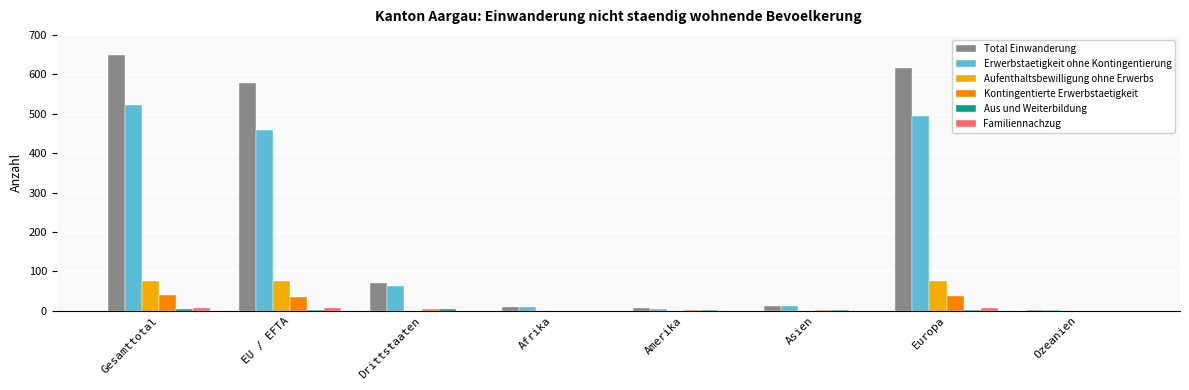

At which category does the chart reach its peak across all series?

Gesamttotal